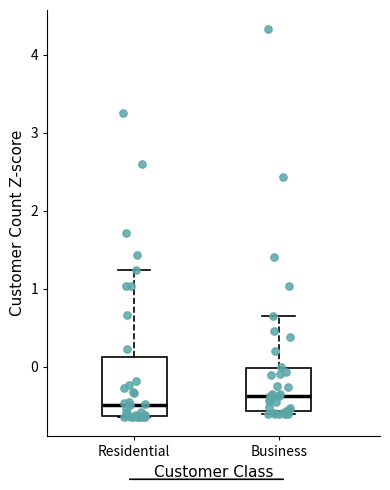

Reading left to right, read every box against the y-axis: the position of its median line, the range the box covers, and the ends of its whiskers. The values are not printed on the chart, so give them approximately, as read against the axis.

Residential: median -0.5, box -0.6 to 0.1, whiskers -0.6 to 1.2
Business: median -0.4, box -0.6 to 0.0, whiskers -0.6 (just below the box's lower edge) to 0.7